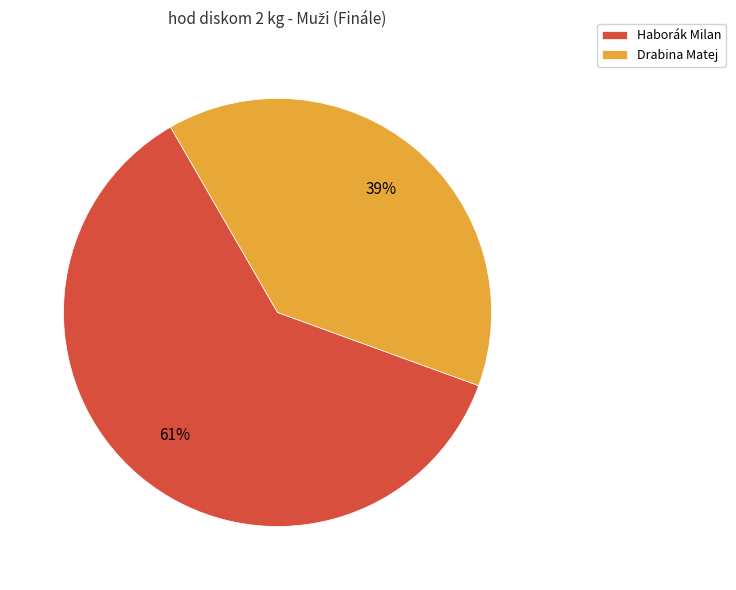

Combined, do Drabina Matej and Haborák Milan account for over 50%?

Yes